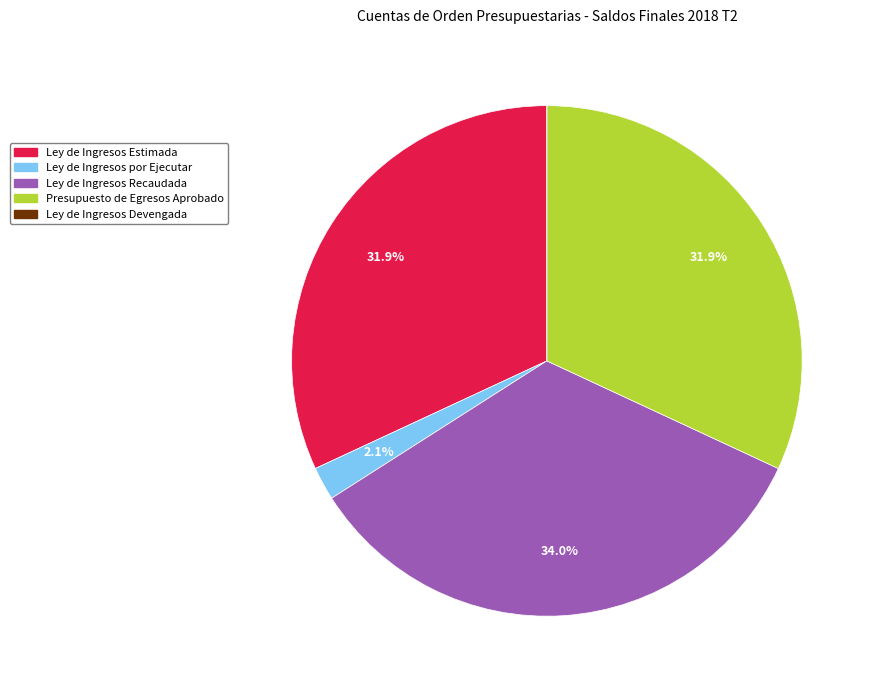

What percentage is NOT represented by Ley de Ingresos por Ejecutar?

97.9%